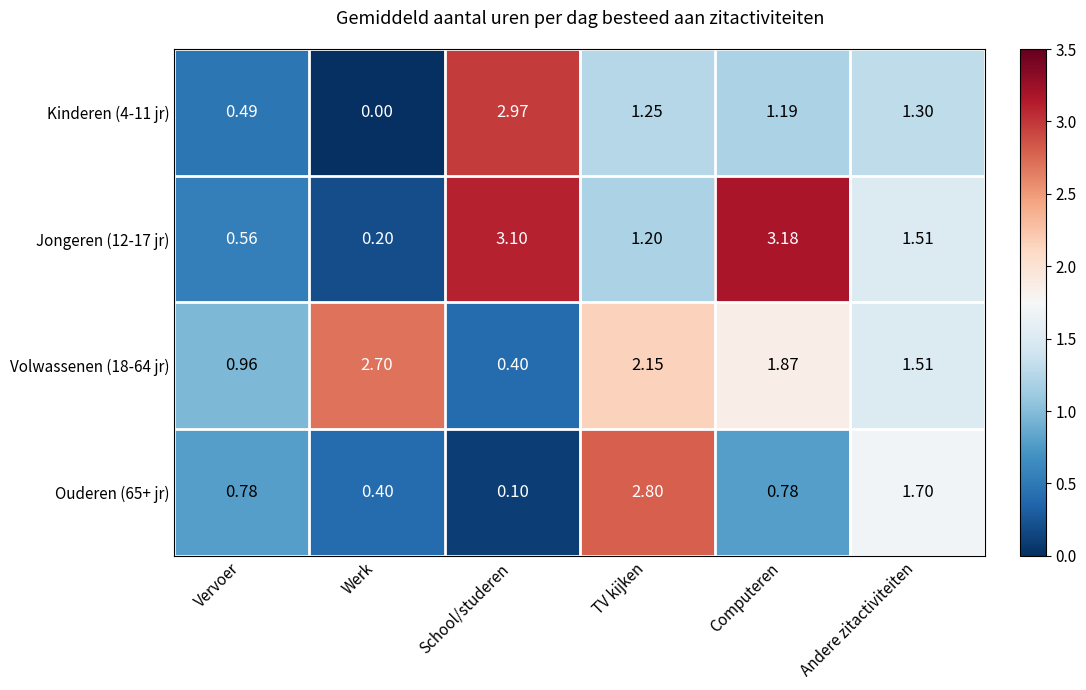

How many categories are shown in the chart?

6